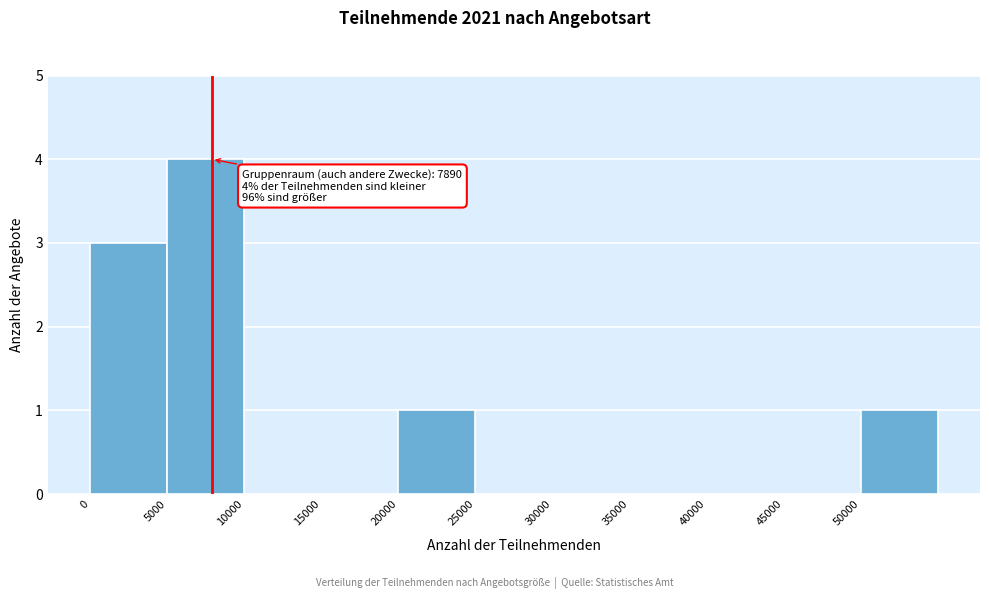

Over which range of the x-axis is the bar tallest?

5000 to 10000